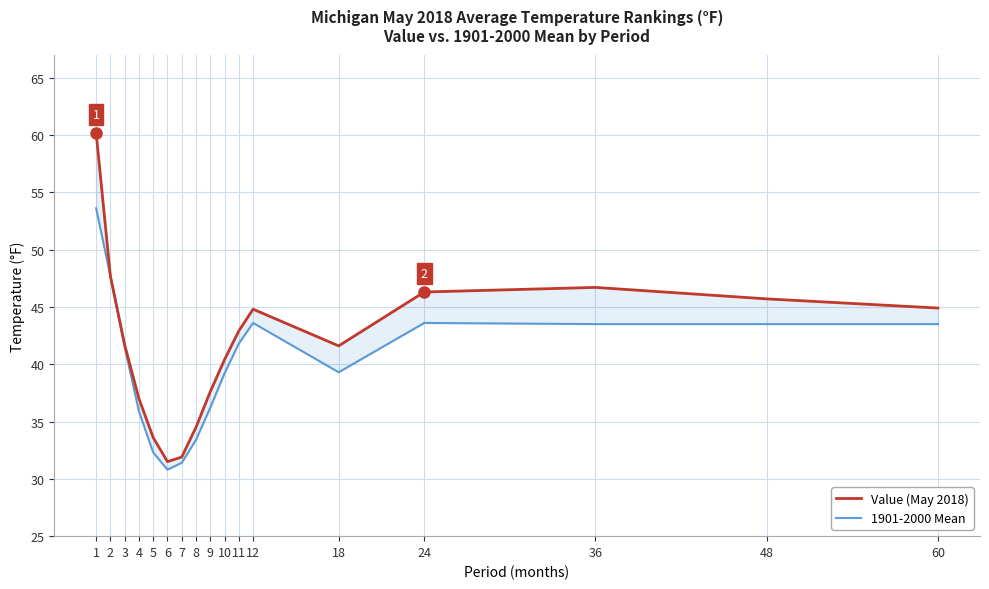

Which series has the widest spread of values?

Value (May 2018)